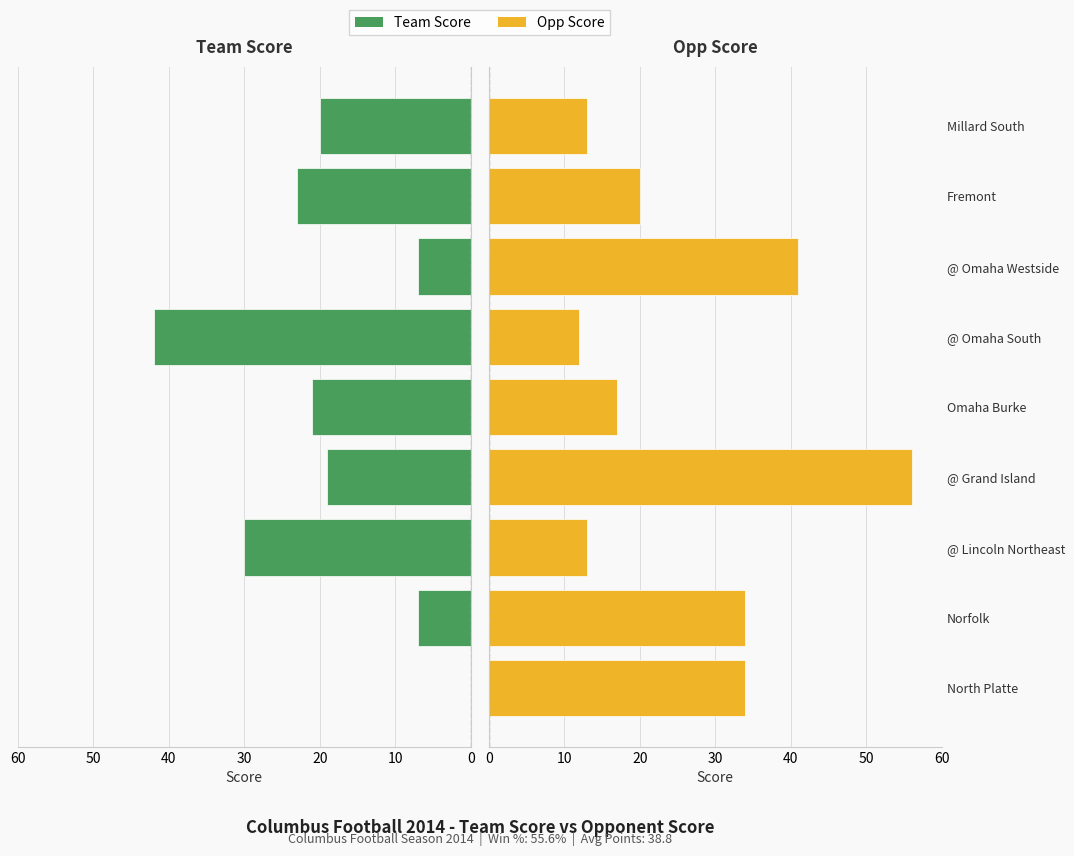

How many categories are shown in the chart?

9